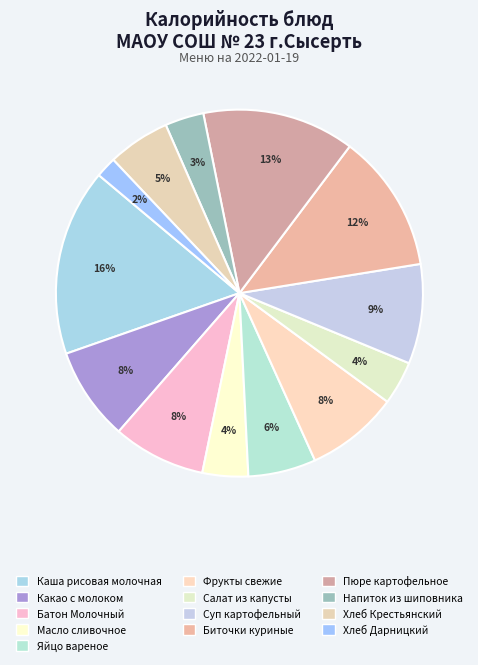

Which has a higher value, Хлеб Крестьянский or Пюре картофельное?

Пюре картофельное